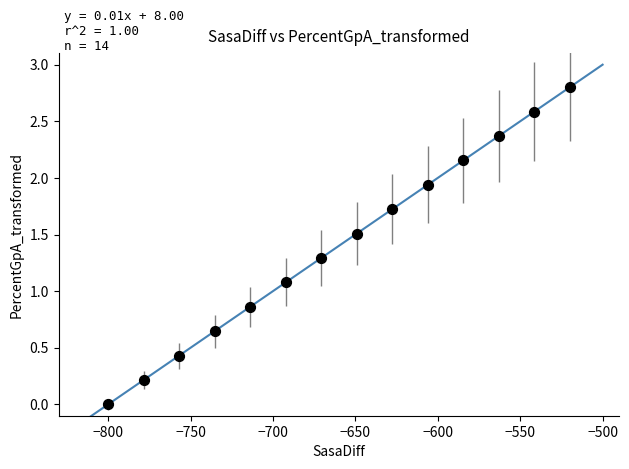

What Y value in the scatter plot is closest to 1?

1.1